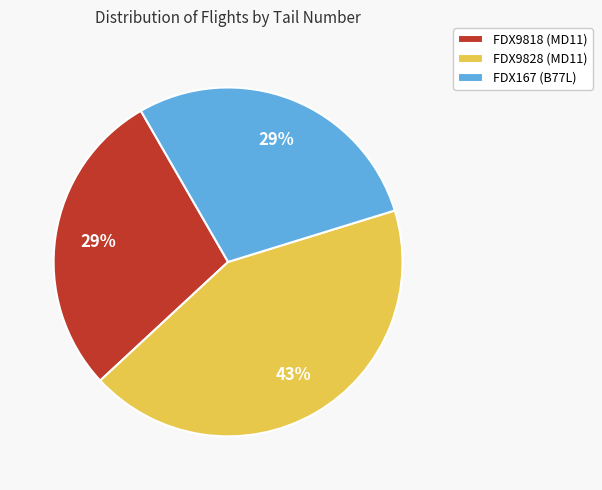

Is there a majority slice in this chart?

No